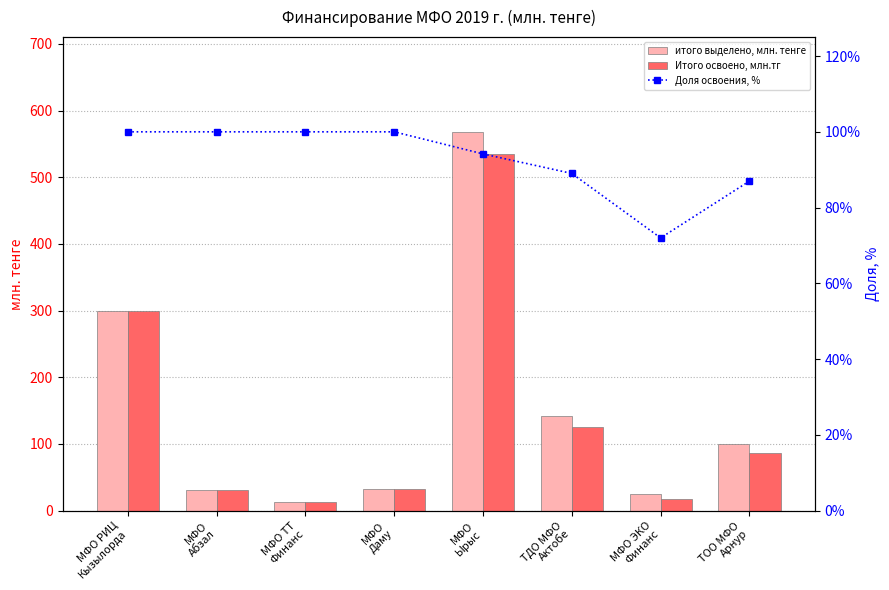

How many categories are shown in the chart?

8